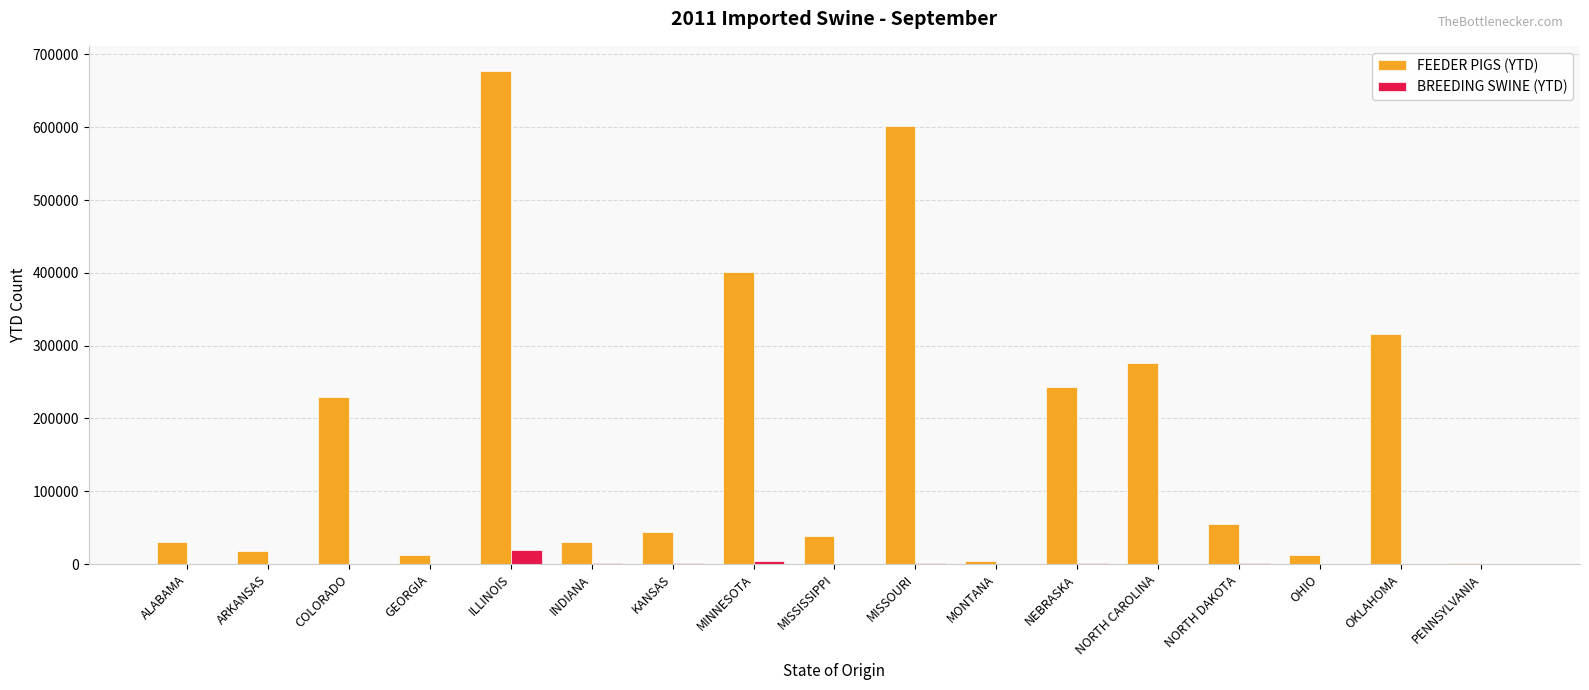

Are the bars grouped side by side (vs. stacked)?

Yes